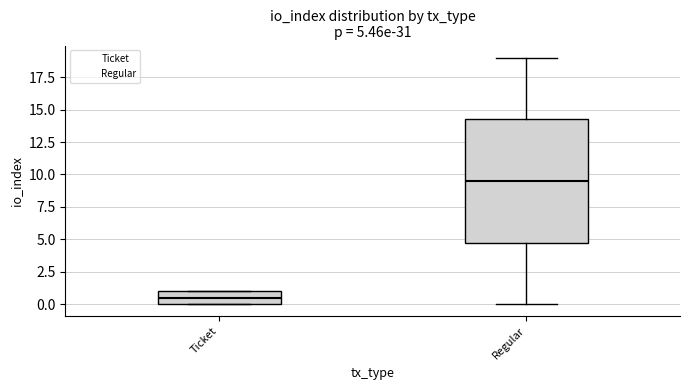

Which box has the highest median line?

Regular